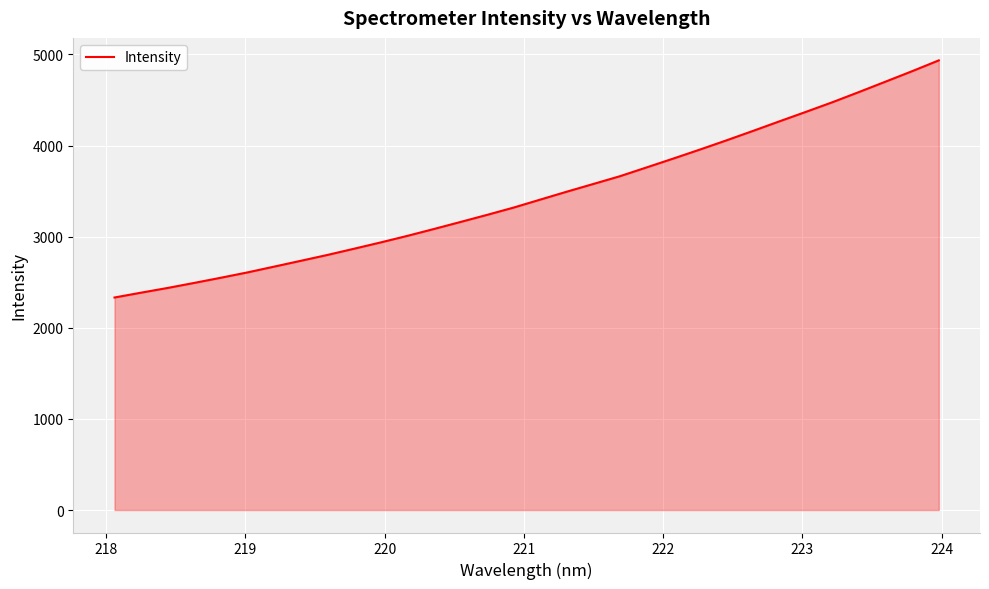

What is the smallest value displayed?

2332.4